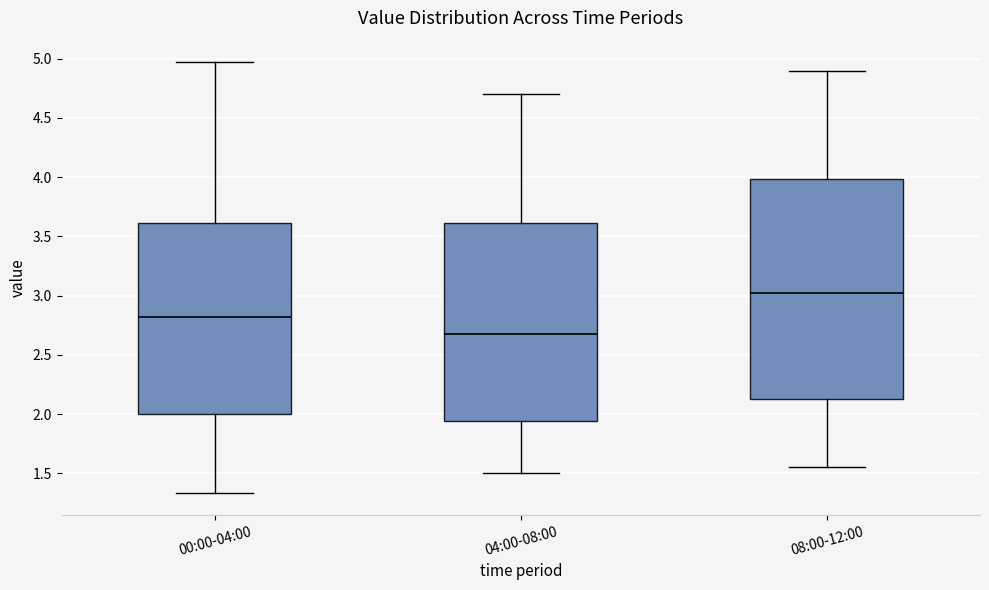

Which box's median line is the lowest?

04:00-08:00